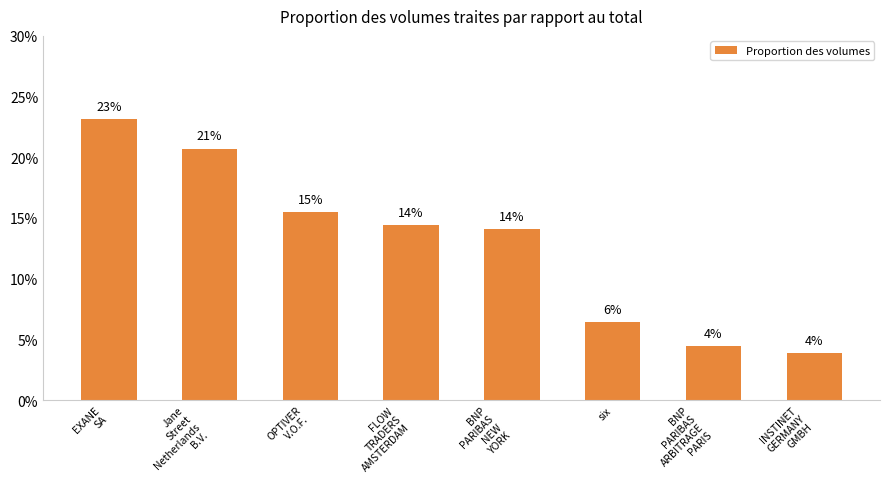

What is the change in value from FLOW
TRADERS
AMSTERDAM to BNP
PARIBAS
NEW
YORK?

-0.4